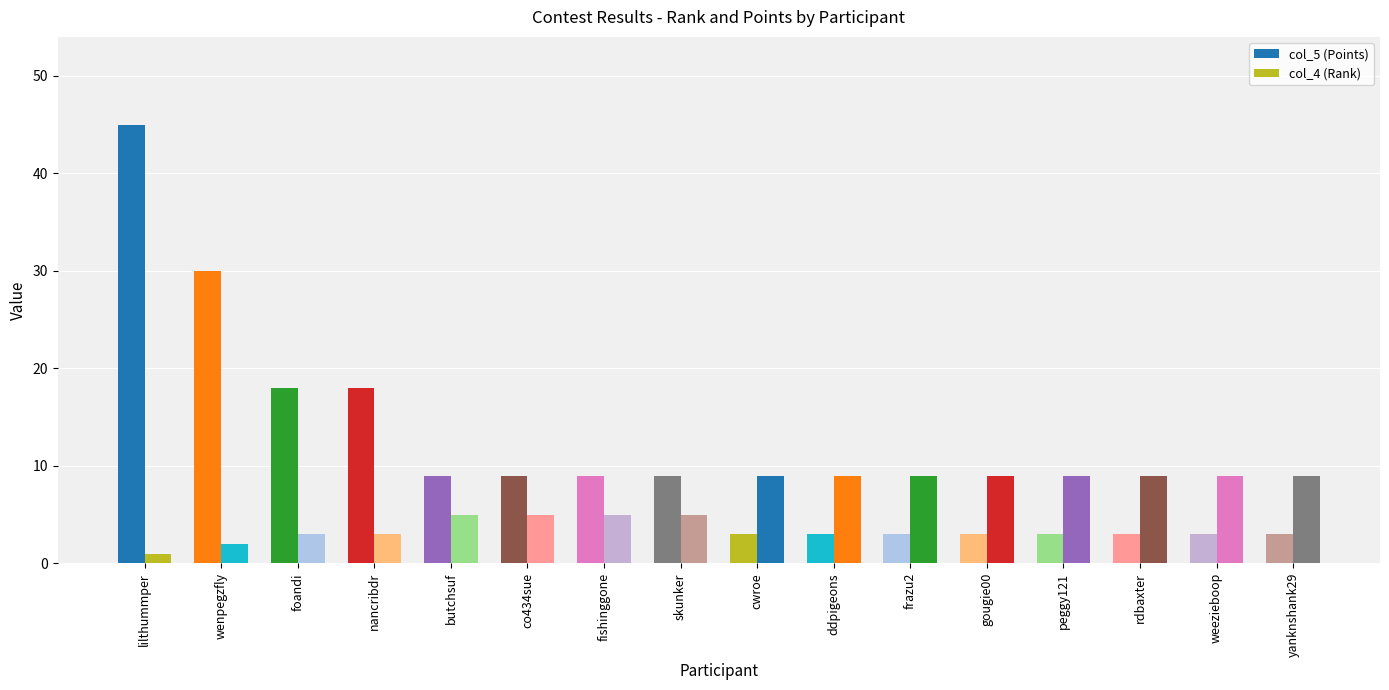

What is the value of the col_5 (Points) bar at the 7th from the left?

9